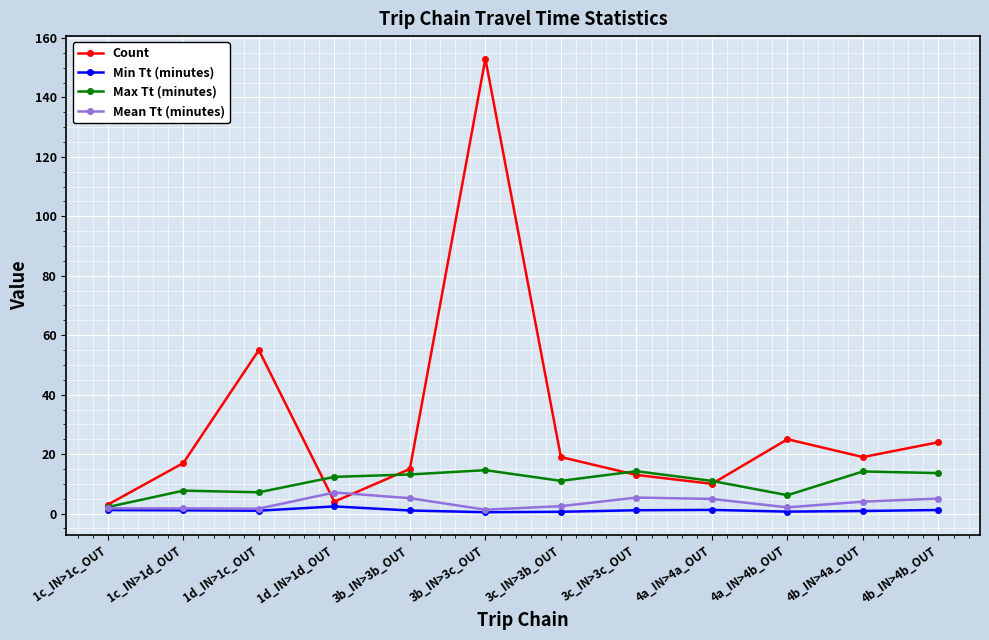

True or false: Max Tt (minutes) has a value of 13.6 at 4b_IN>4b_OUT.

True